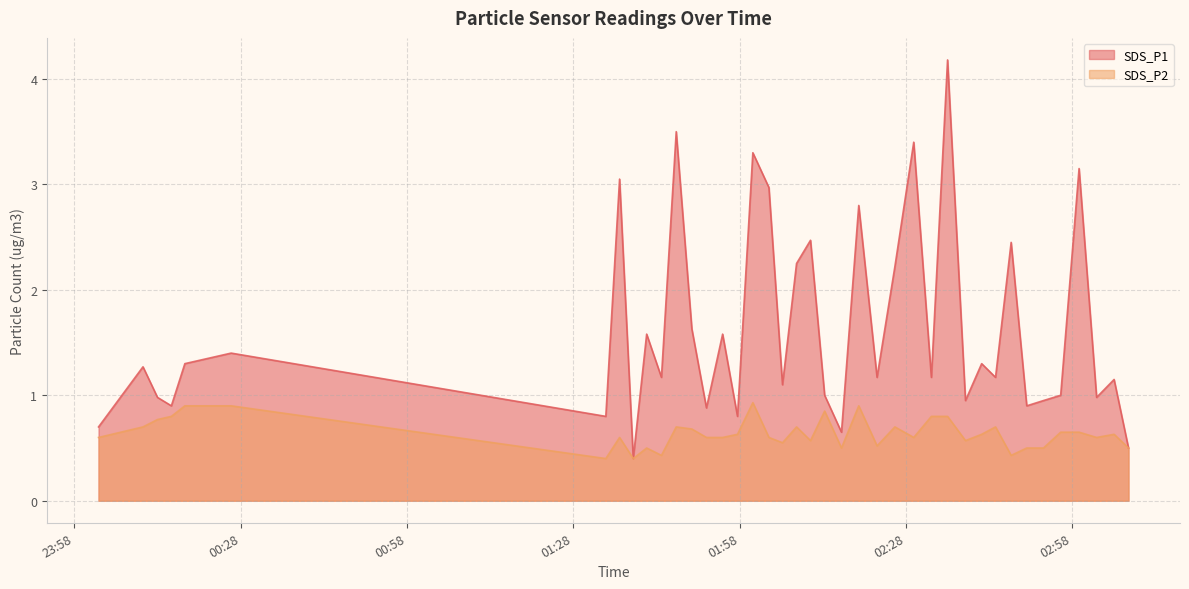

Where is the first local maximum for SDS_P2?

2023/01/17 01:36:21